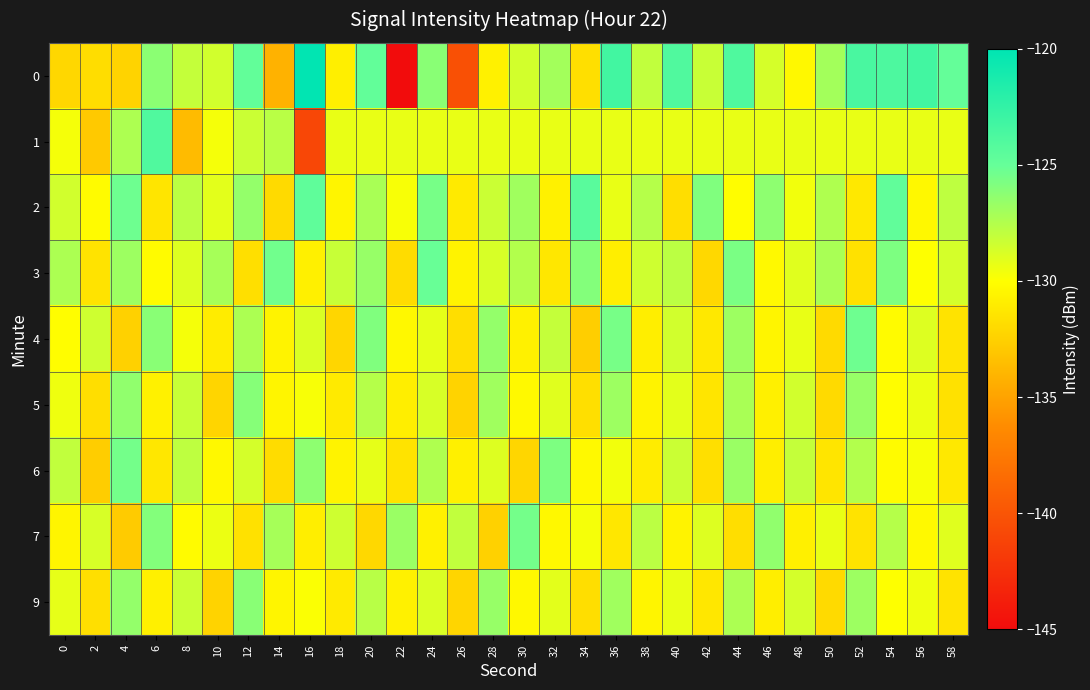

Reading left to right, what are all the values shown in this chart?

0: 0=-132.1	2=-131.9	4=-132.4	6=-126.2	8=-128.1	10=-128.5	12=-124.8	14=-134.2	16=-120.1	18=-130.9	20=-124.9	22=-145.4	24=-126.2	26=-140.3	28=-130.7	30=-128.6	32=-127.0	34=-131.7	36=-123.3	38=-128.0	40=-124.0	42=-128.2	44=-123.9	46=-128.7	48=-130.4	50=-127.0	52=-123.6	54=-123.9	56=-123.3	58=-125.0
1: 0=-129.7	2=-132.9	4=-127.3	6=-124.0	8=-133.6	10=-129.7	12=-128.3	14=-127.8	16=-141.0	18=-129.3	20=-129.3	22=-129.3	24=-129.3	26=-129.3	28=-129.3	30=-129.3	32=-129.3	34=-129.3	36=-129.3	38=-129.3	40=-129.3	42=-129.3	44=-129.3	46=-129.3	48=-129.3	50=-129.3	52=-129.3	54=-129.3	56=-129.3	58=-129.3
2: 0=-128.5	2=-130.2	4=-125.3	6=-131.4	8=-127.8	10=-129.1	12=-126.5	14=-132.0	16=-124.7	18=-130.5	20=-127.2	22=-129.8	24=-125.6	26=-131.1	28=-128.3	30=-126.9	32=-130.7	34=-124.4	36=-129.3	38=-127.6	40=-131.8	42=-125.9	44=-130.1	46=-126.3	48=-129.6	50=-127.4	52=-131.2	54=-124.8	56=-130.4	58=-127.9
3: 0=-127.3	2=-131.5	4=-126.8	6=-130.2	8=-128.9	10=-127.1	12=-131.7	14=-125.4	16=-130.8	18=-128.2	20=-126.6	22=-131.9	24=-125.1	26=-130.6	28=-128.7	30=-127.5	32=-131.3	34=-126.0	36=-130.9	38=-128.4	40=-127.8	42=-132.1	44=-125.7	46=-130.3	48=-129.0	50=-127.2	52=-131.6	54=-125.8	56=-130.0	58=-128.6
4: 0=-130.1	2=-128.4	4=-132.5	6=-126.2	8=-129.7	10=-131.0	12=-127.3	14=-130.6	16=-128.8	18=-132.2	20=-125.9	22=-130.4	24=-129.2	26=-131.8	28=-126.5	30=-130.7	32=-128.1	34=-132.6	36=-125.6	38=-130.9	40=-128.5	42=-131.2	44=-126.8	46=-130.5	48=-129.3	50=-132.0	52=-125.3	54=-130.2	56=-128.9	58=-131.5
5: 0=-129.5	2=-131.8	4=-126.4	6=-130.7	8=-128.2	10=-132.3	12=-126.1	14=-130.5	16=-129.8	18=-131.1	20=-127.6	22=-130.9	24=-128.7	26=-132.4	28=-126.9	30=-130.3	32=-129.0	34=-131.7	36=-126.8	38=-130.6	40=-129.1	42=-131.4	44=-127.2	46=-130.8	48=-128.5	50=-132.0	52=-126.6	54=-130.1	56=-129.4	58=-131.6
6: 0=-128.0	2=-132.7	4=-125.5	6=-131.3	8=-127.9	10=-130.4	12=-128.6	14=-131.9	16=-126.3	18=-130.6	20=-129.2	22=-131.5	24=-127.4	26=-130.8	28=-128.9	30=-132.2	32=-125.8	34=-130.3	36=-129.6	38=-131.0	40=-128.3	42=-131.7	44=-126.7	46=-130.9	48=-128.1	50=-131.4	52=-127.5	54=-130.2	56=-129.8	58=-131.2
7: 0=-130.5	2=-128.7	4=-132.8	6=-126.0	8=-130.2	10=-129.4	12=-131.6	14=-127.1	16=-130.9	18=-128.4	20=-132.1	22=-126.7	24=-130.7	26=-128.0	28=-132.5	30=-125.5	32=-130.4	34=-129.7	36=-131.3	38=-127.8	40=-130.6	42=-128.9	44=-131.8	46=-126.4	48=-130.8	50=-129.3	52=-131.5	54=-127.6	56=-130.3	58=-129.0
9: 0=-129.2	2=-131.7	4=-126.5	6=-130.8	8=-128.3	10=-132.4	12=-126.2	14=-130.5	16=-129.9	18=-131.1	20=-127.7	22=-130.7	24=-128.8	26=-132.3	28=-126.6	30=-130.4	32=-129.1	34=-131.8	36=-126.9	38=-130.5	40=-129.3	42=-131.3	44=-127.3	46=-130.9	48=-128.6	50=-132.0	52=-126.8	54=-130.0	56=-129.5	58=-131.5